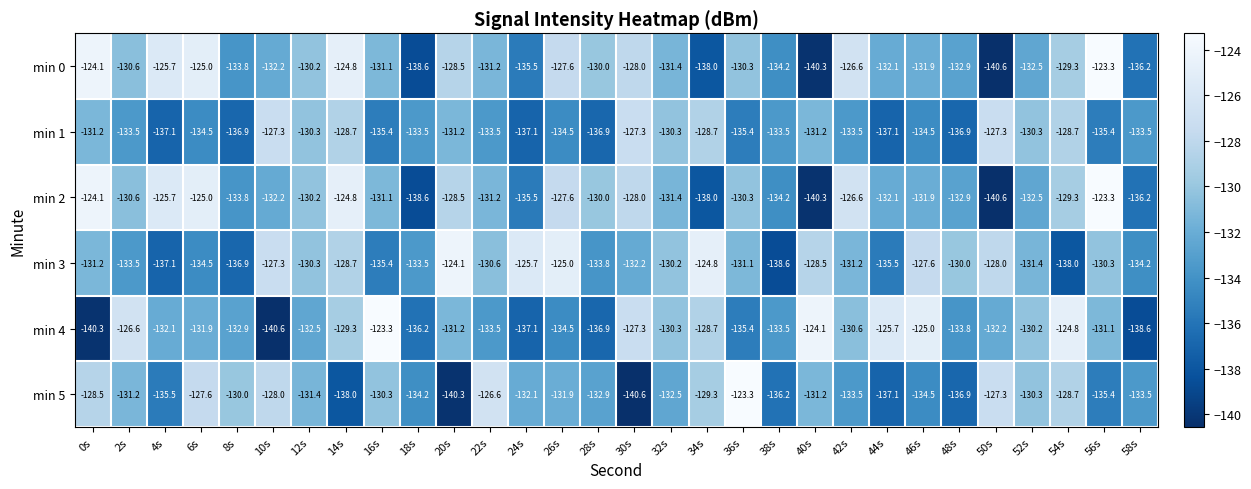

The min 0 series shows -133.8 at 8s. True or false?

True